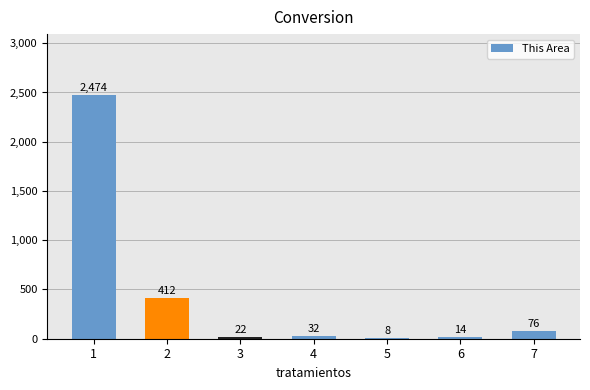

Which label corresponds to the largest value in the chart?

1